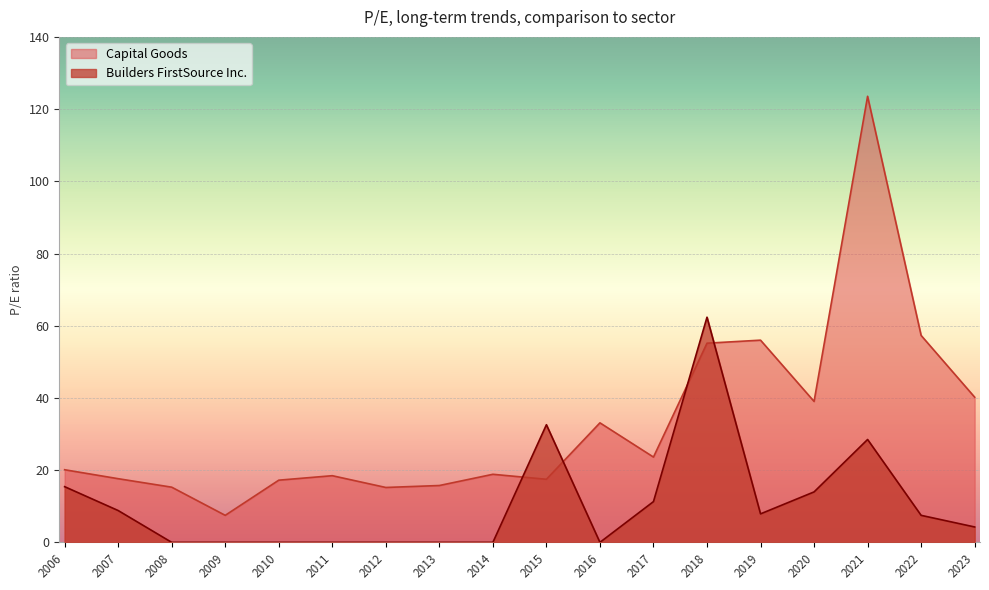

What is the lowest value of the Capital Goods series?

7.5